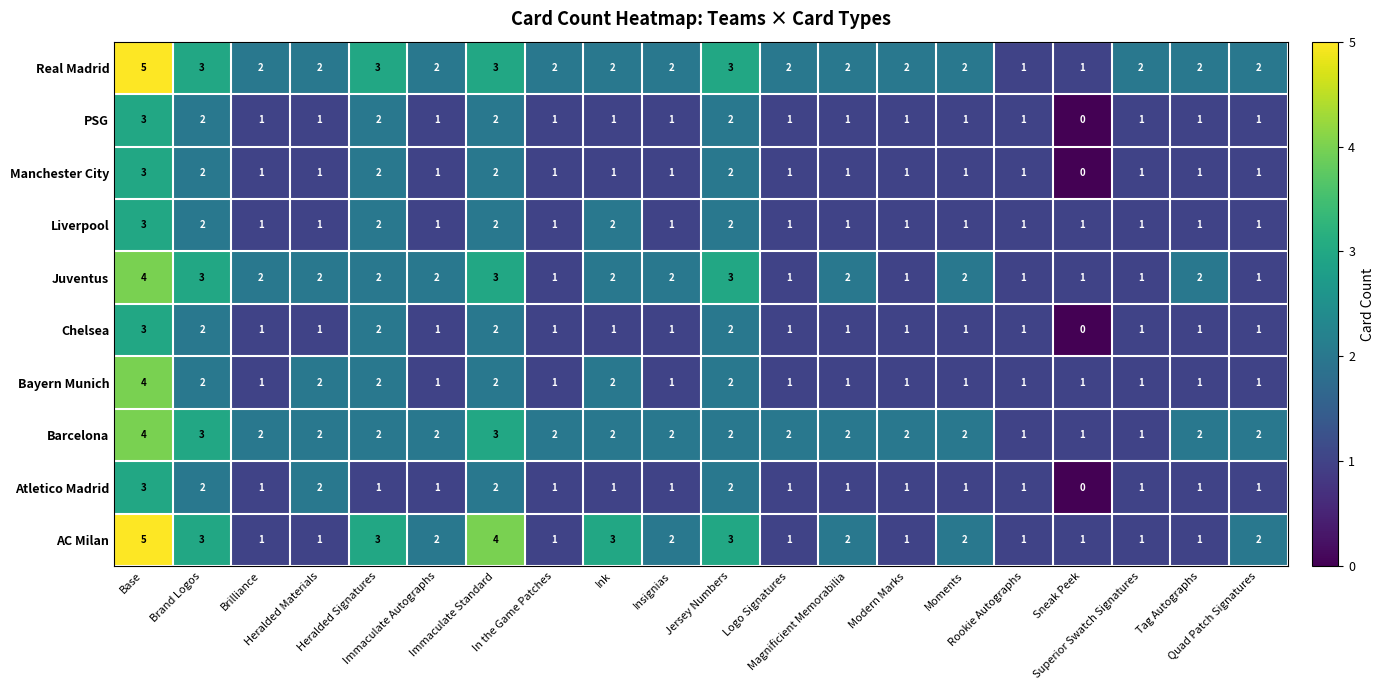

What is the difference between the maximum and minimum values in the Barcelona series?

3